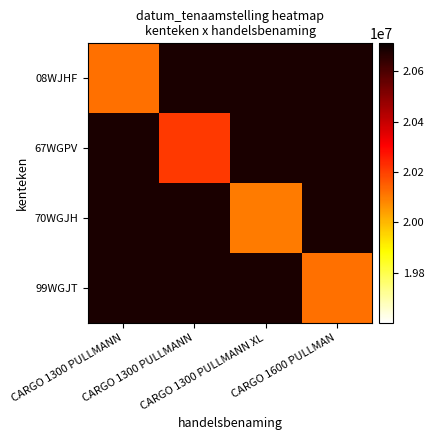

Which category has the highest value across all series?

CARGO 1300 PULLMANN